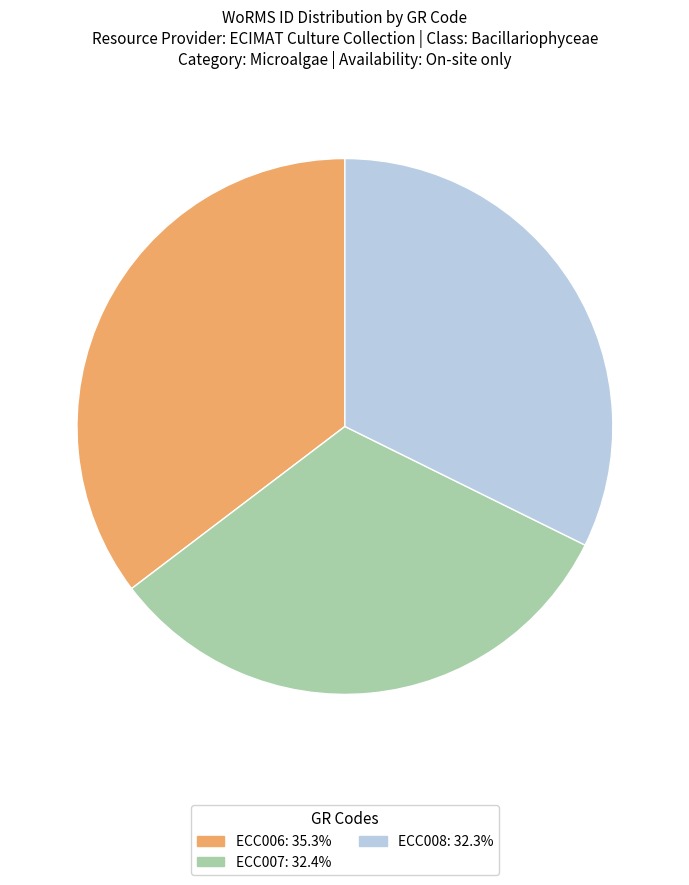

What is the largest slice in the pie chart?

ECC006